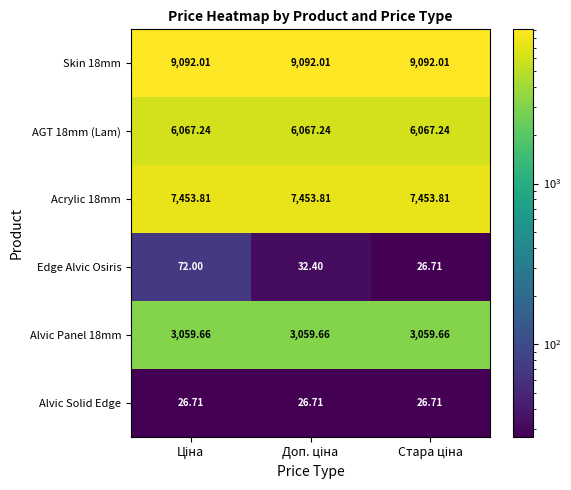

List the series in order of their peak value, highest first.

Skin 18mm, Acrylic 18mm, AGT 18mm (Lam), Alvic Panel 18mm, Edge Alvic Osiris, Alvic Solid Edge